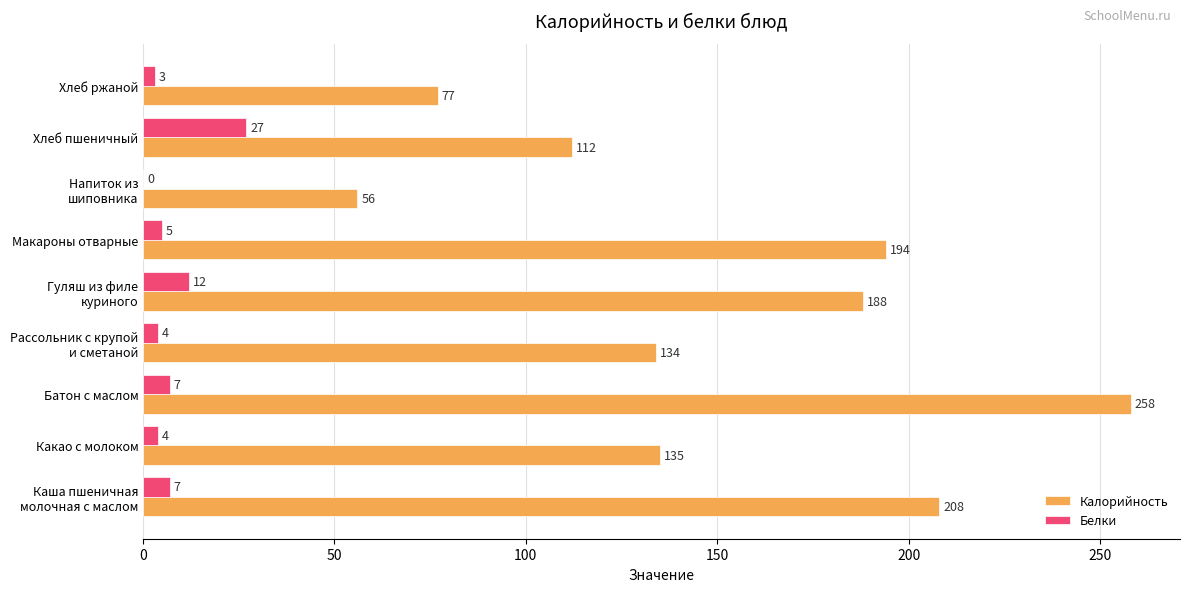

What is the sum of all Белки values?

69